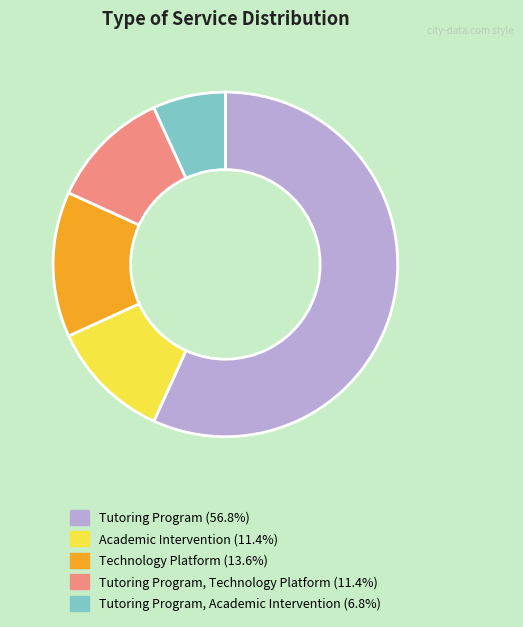

Does any single category account for the majority?

Yes